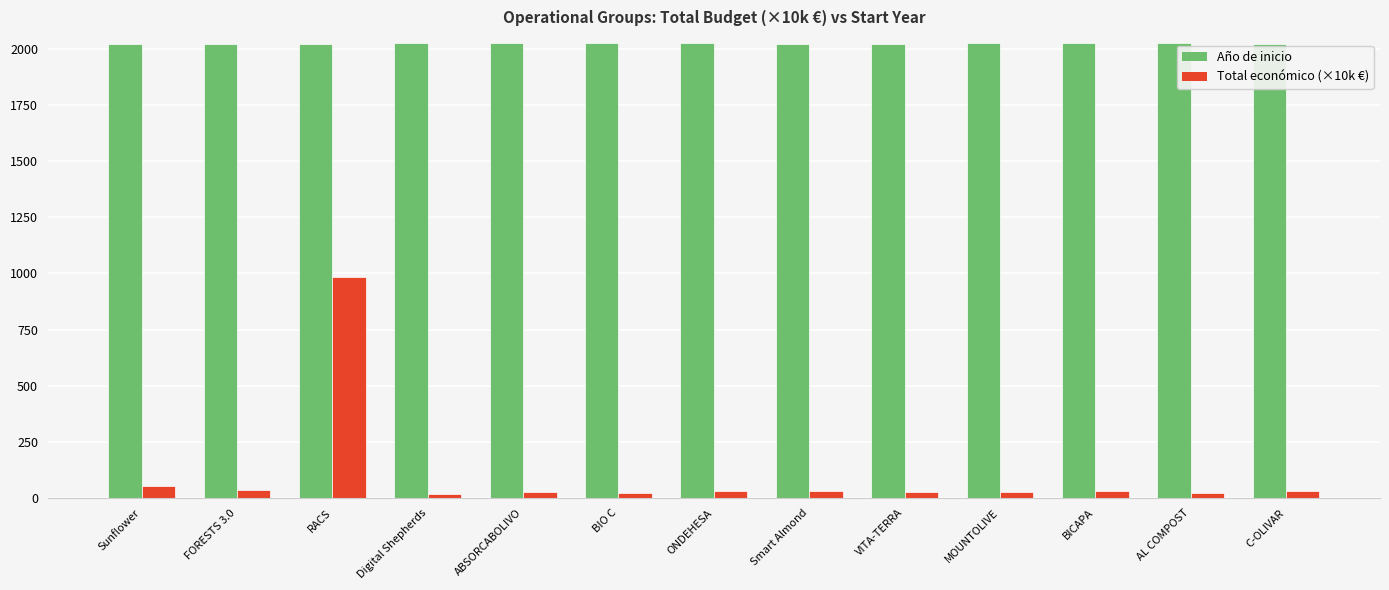

What is the maximum value for Total económico (×10k €)?

984.8